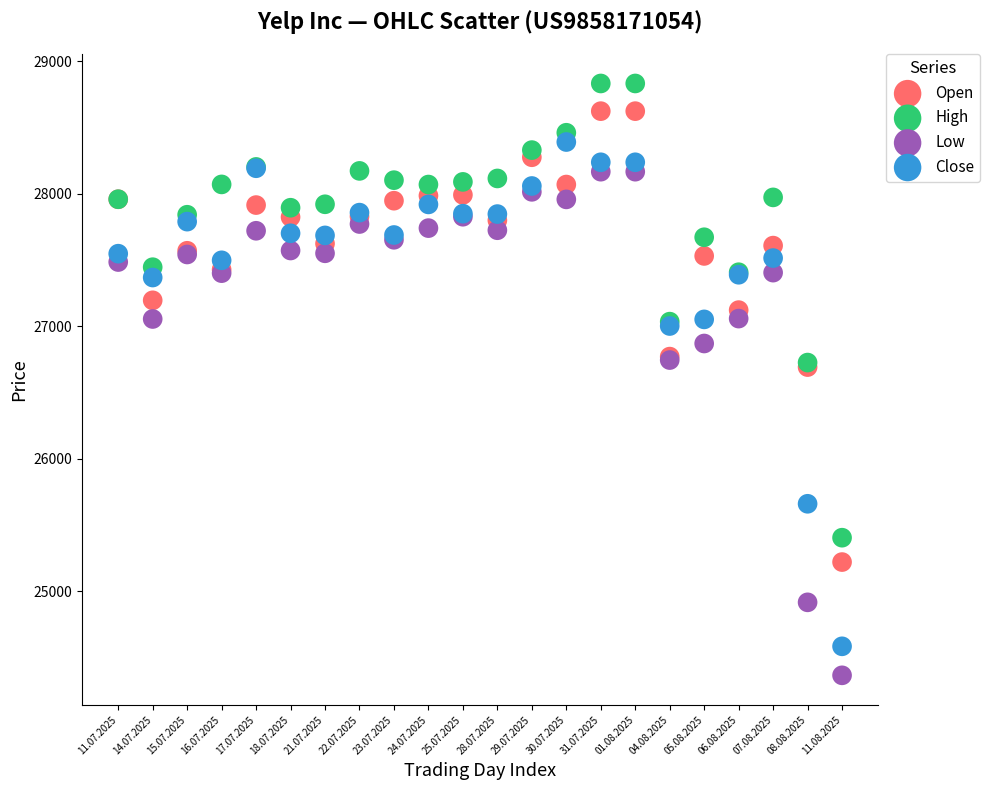

What are all the series names shown in the legend?

Open, High, Low, Close